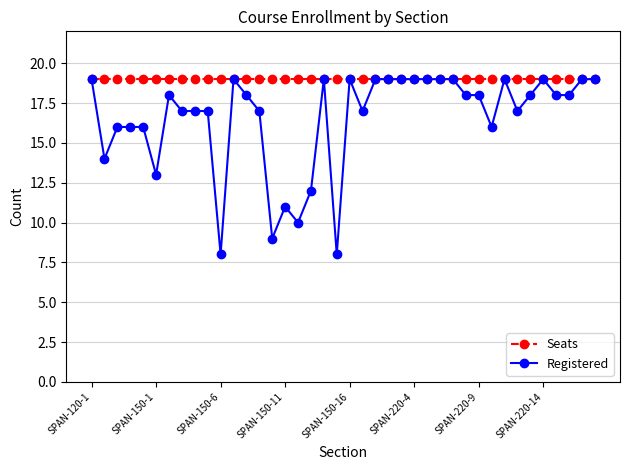

What is the lowest value of the Seats series?

19